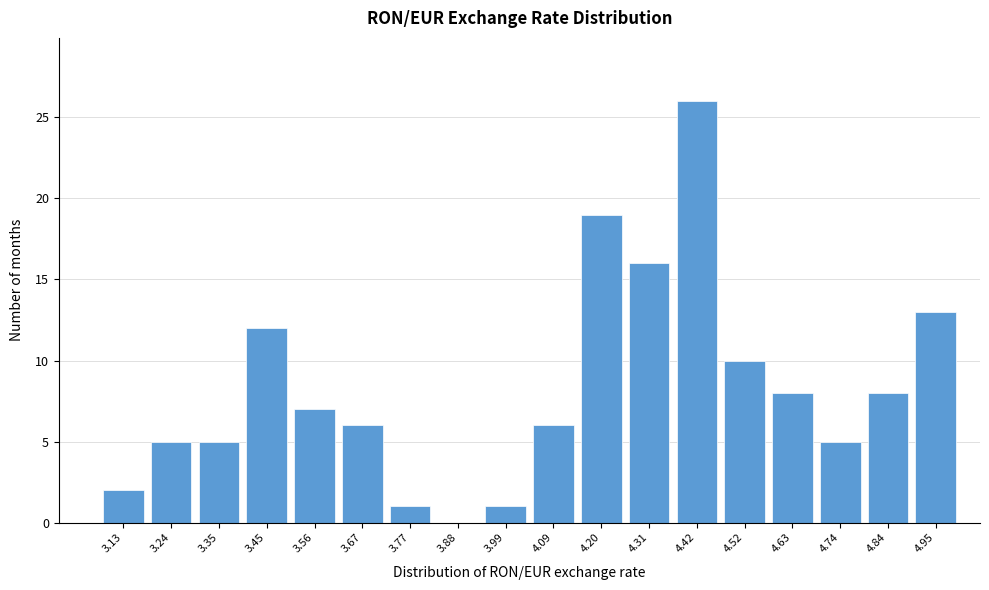

Reading left to right, extract all data points from this chart.

3.13=2	3.24=5	3.35=5	3.45=12	3.56=7	3.67=6	3.77=1	3.88=0	3.99=1	4.09=6	4.20=19	4.31=16	4.42=26	4.52=10	4.63=8	4.74=5	4.84=8	4.95=13